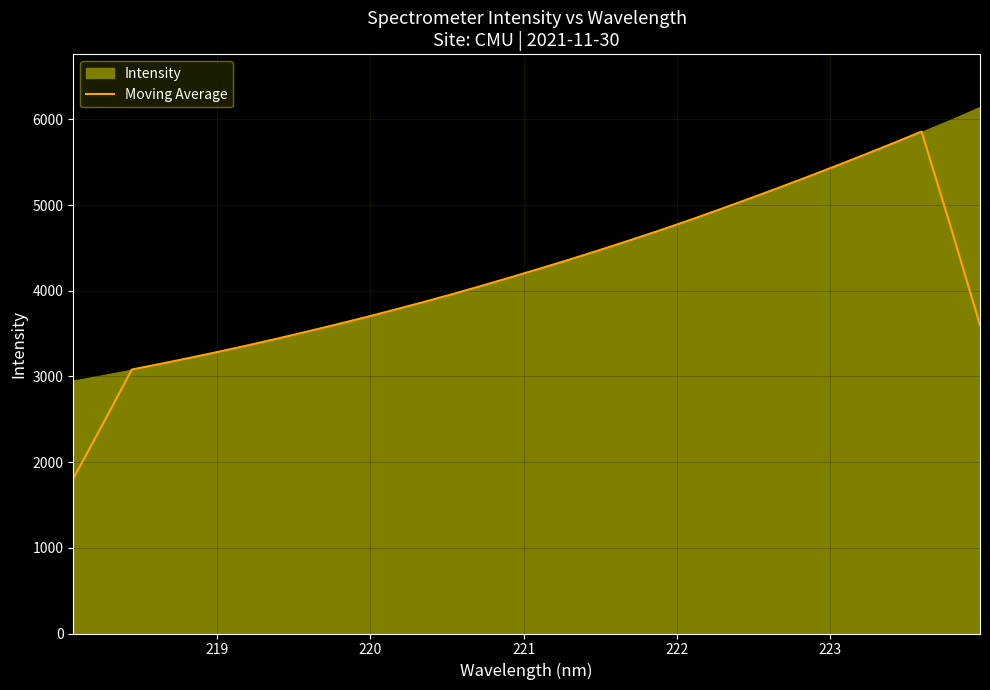

What is the value of the 20th point from the left?

4586.1